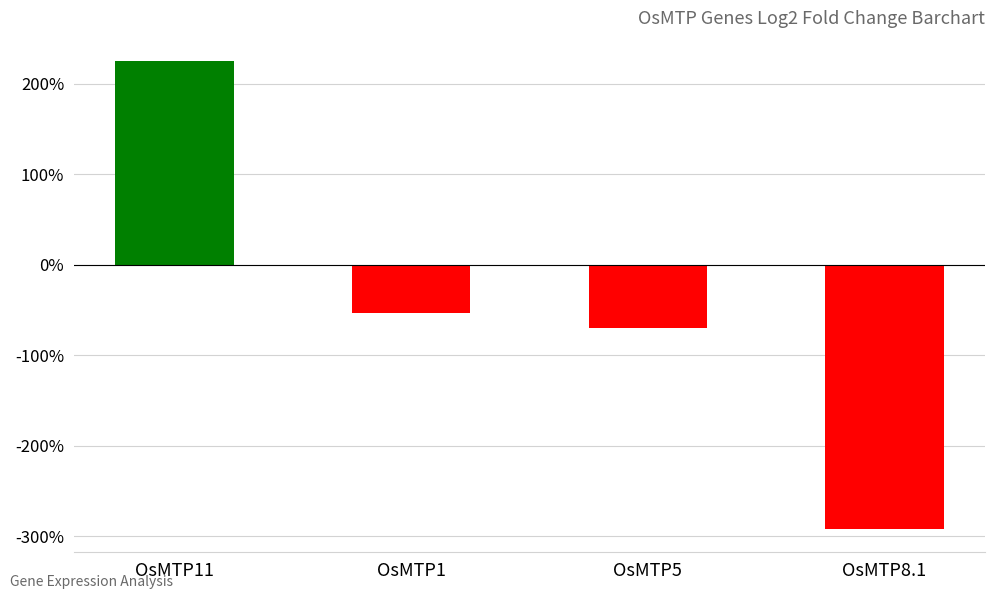

What is the value of the 2nd bar from the left?

-52.9